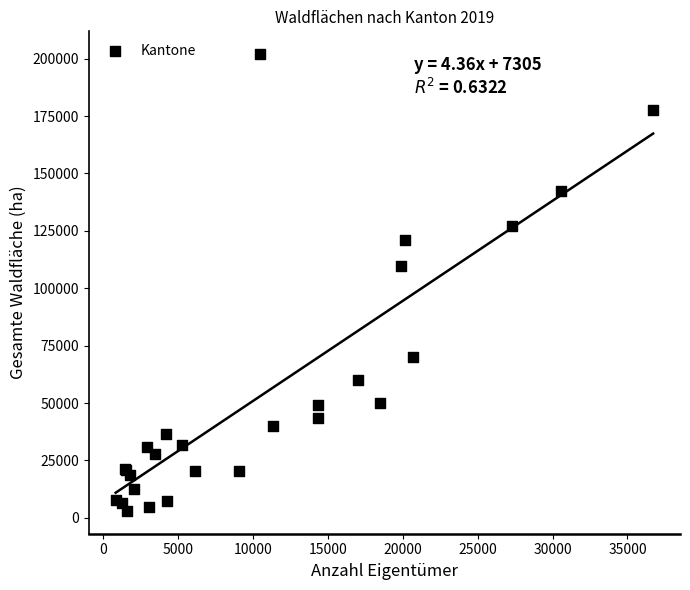

What Y value in the scatter plot is closest to 102480?

109584